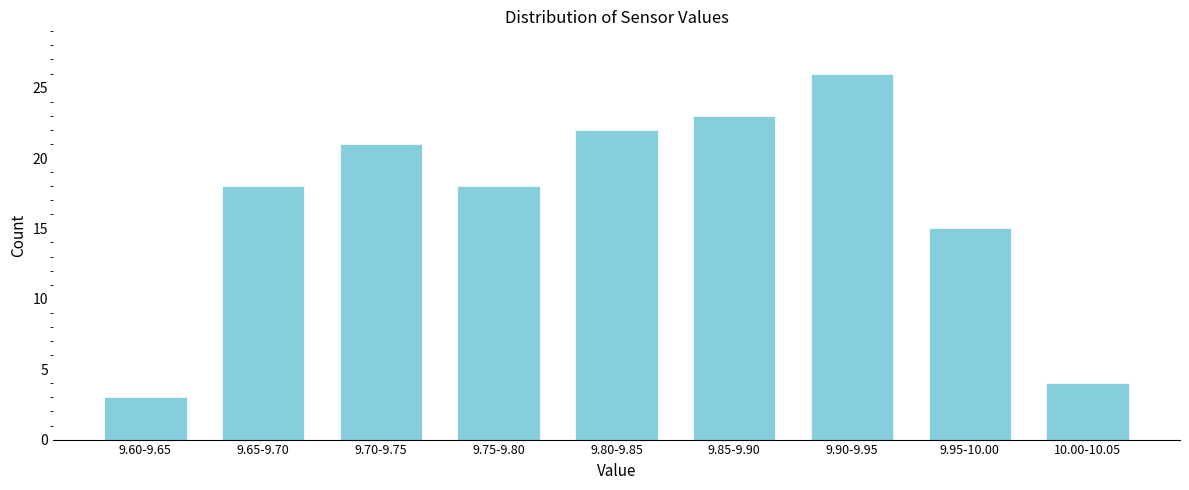

Reading left to right, transcribe all the data shown in this chart.

9.60-9.65=3	9.65-9.70=18	9.70-9.75=21	9.75-9.80=18	9.80-9.85=22	9.85-9.90=23	9.90-9.95=26	9.95-10.00=15	10.00-10.05=4